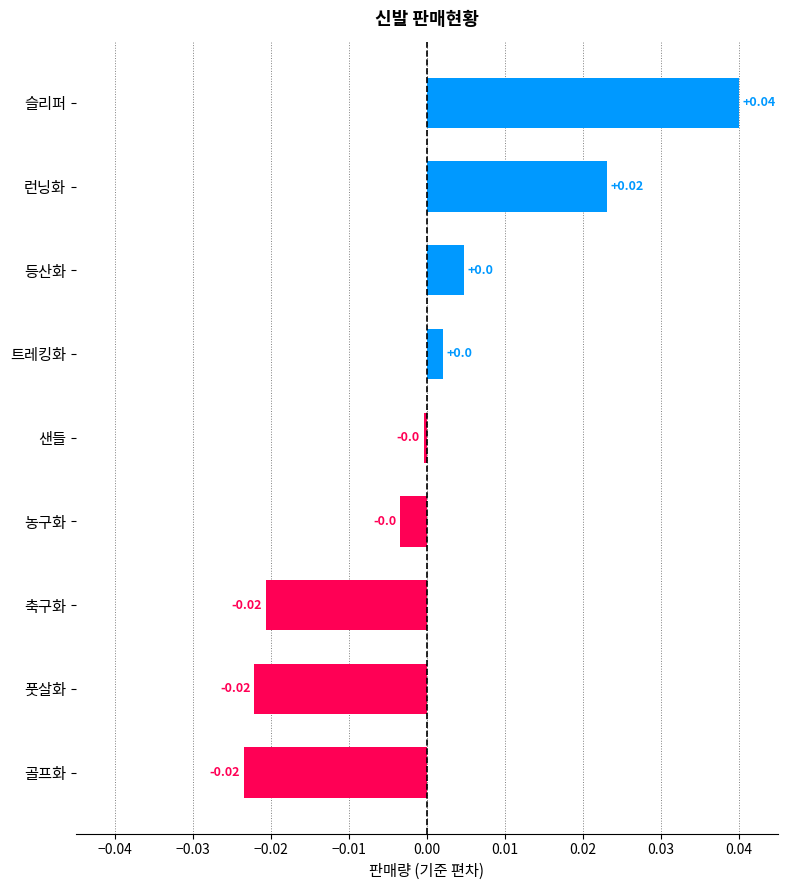

At which category does the chart reach its peak across all series?

슬리퍼